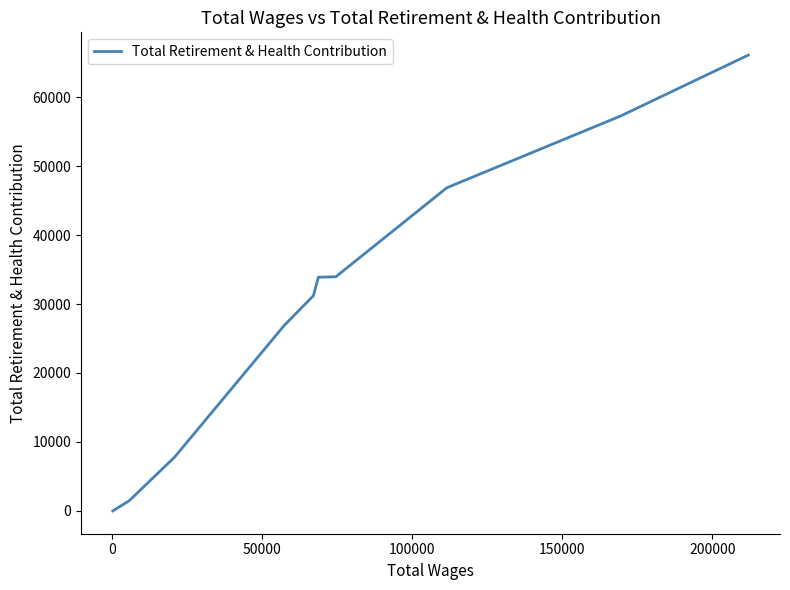

True or false: the data has more than 1 interior local peaks.

False